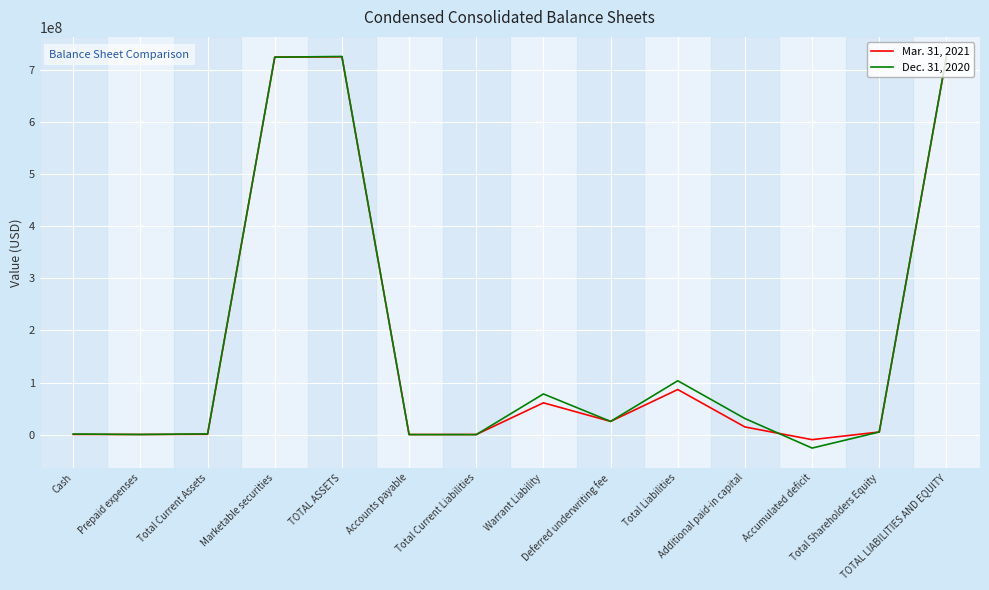

What is the greatest value displayed?

726060750